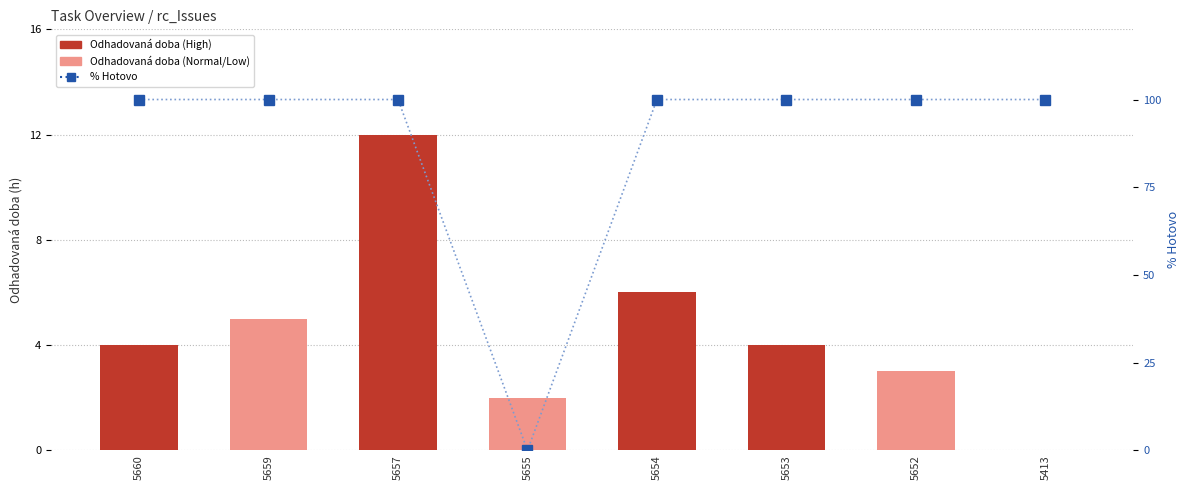

What is the value of the Odhadovaná doba bar at the 7th from the left?

3